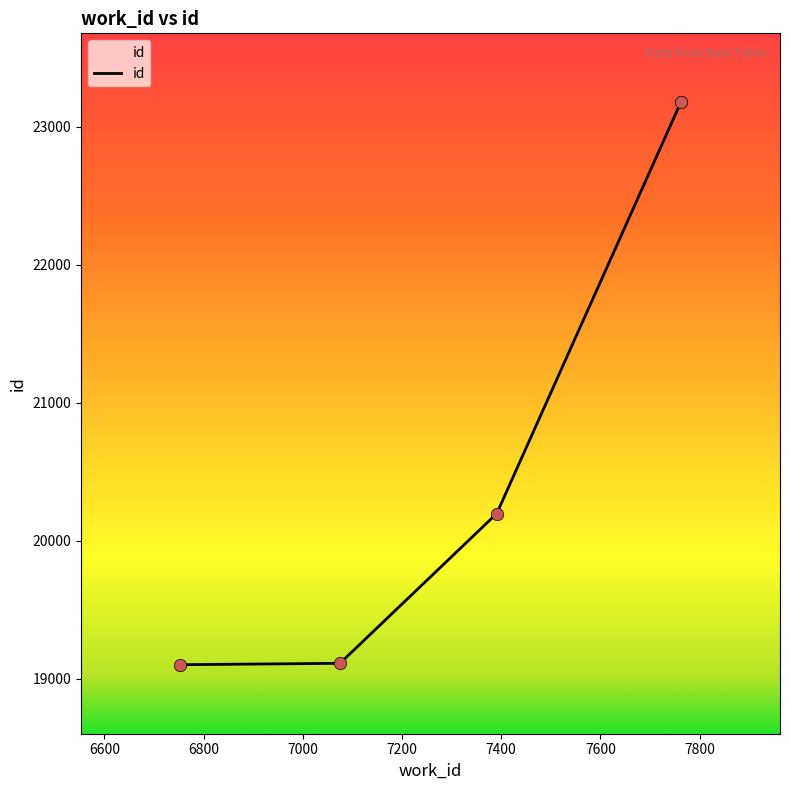

What is the sum of all values?

81591